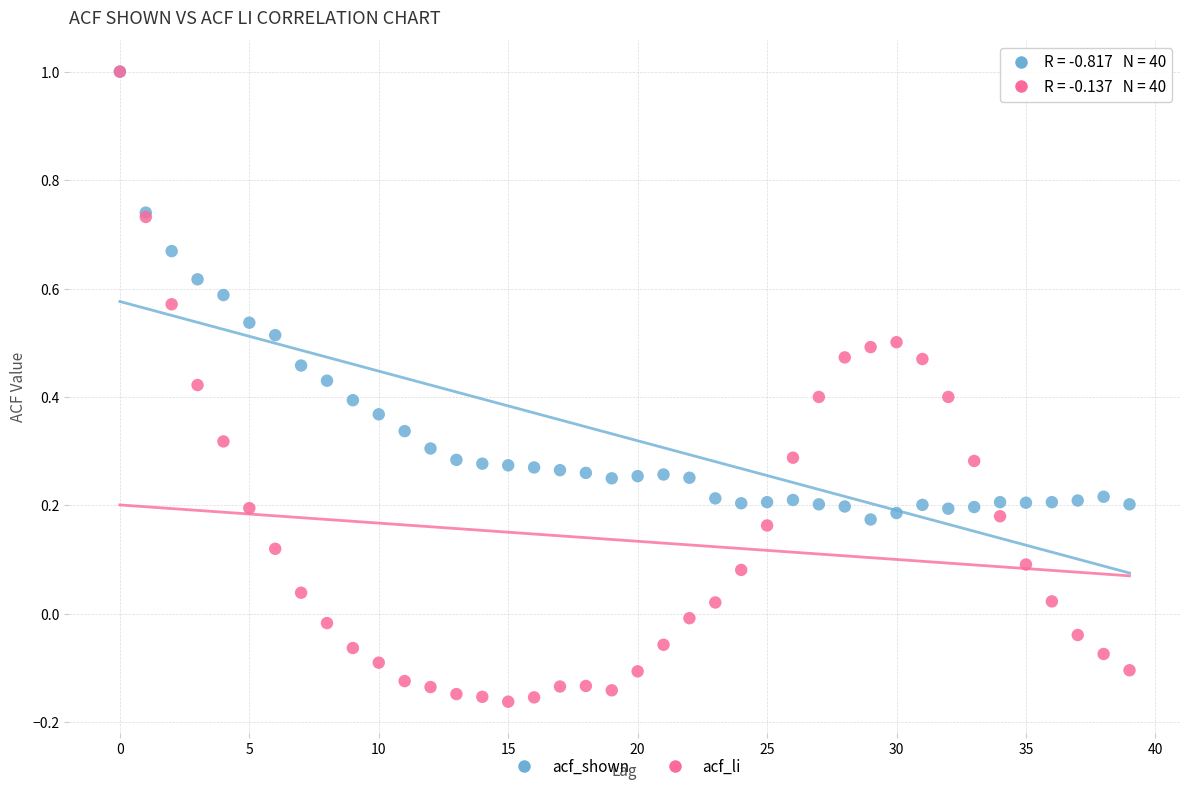

Which series contains the lowest Y value?

acf_li